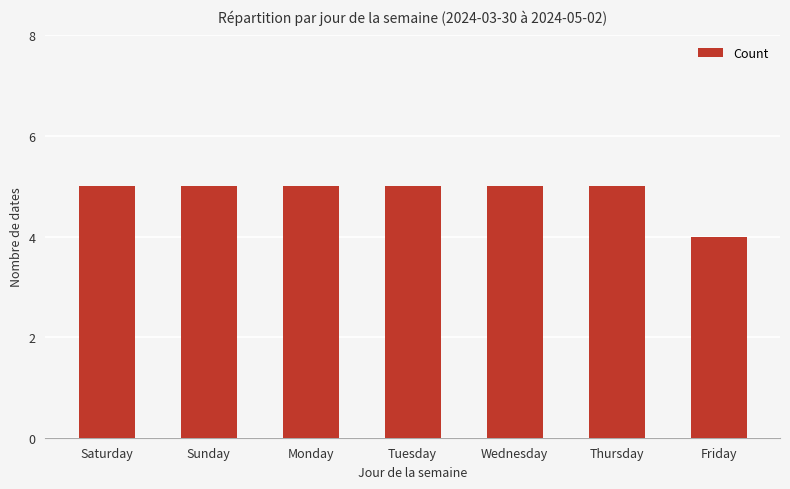

How many data points does each series have?

7